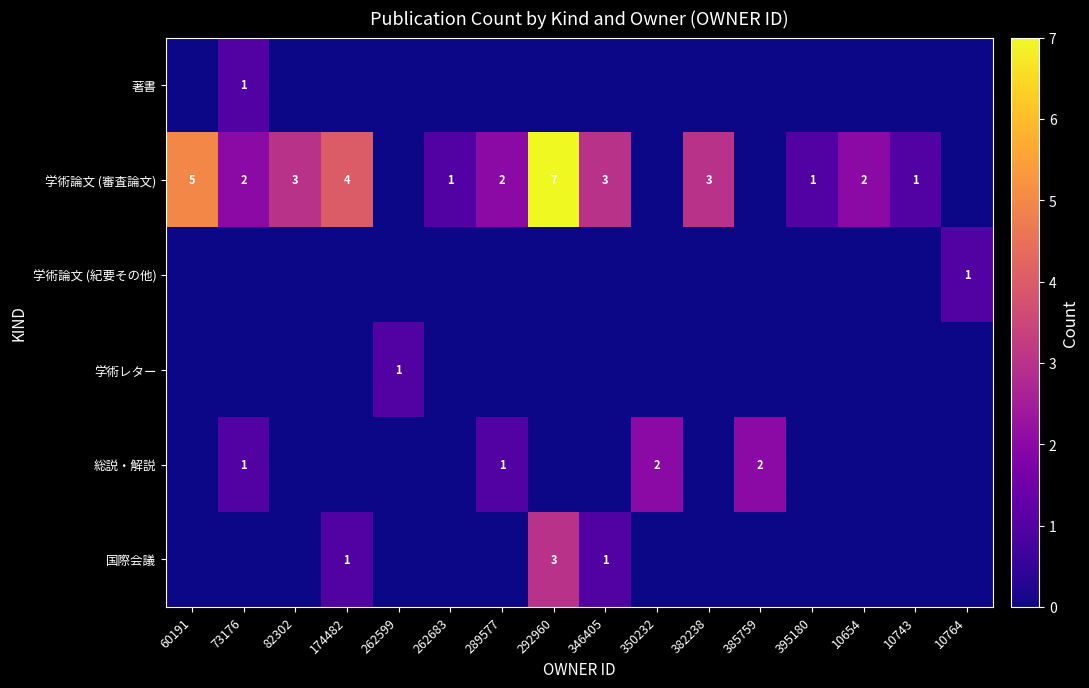

The 総説・解説 series shows 3 at 350232. True or false?

False